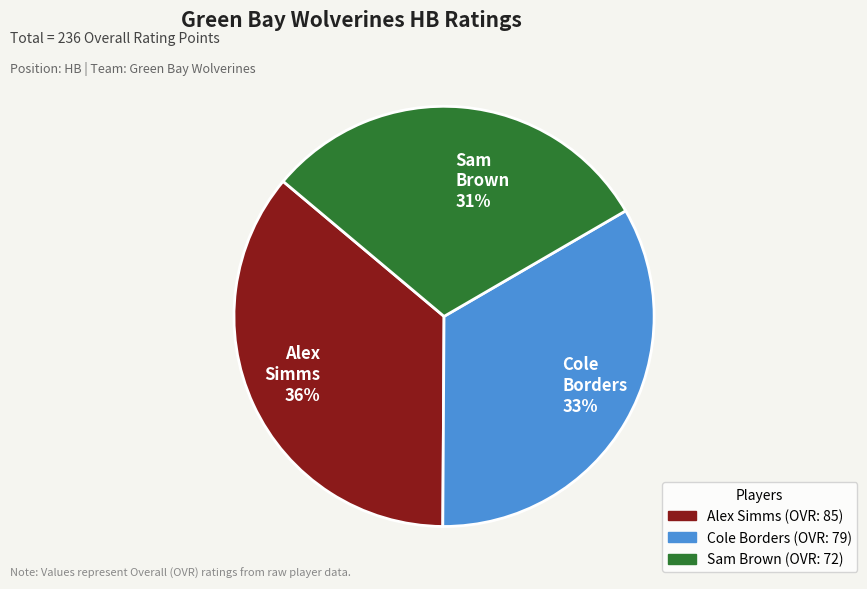

To the nearest percent, what is the average slice percentage?

33%